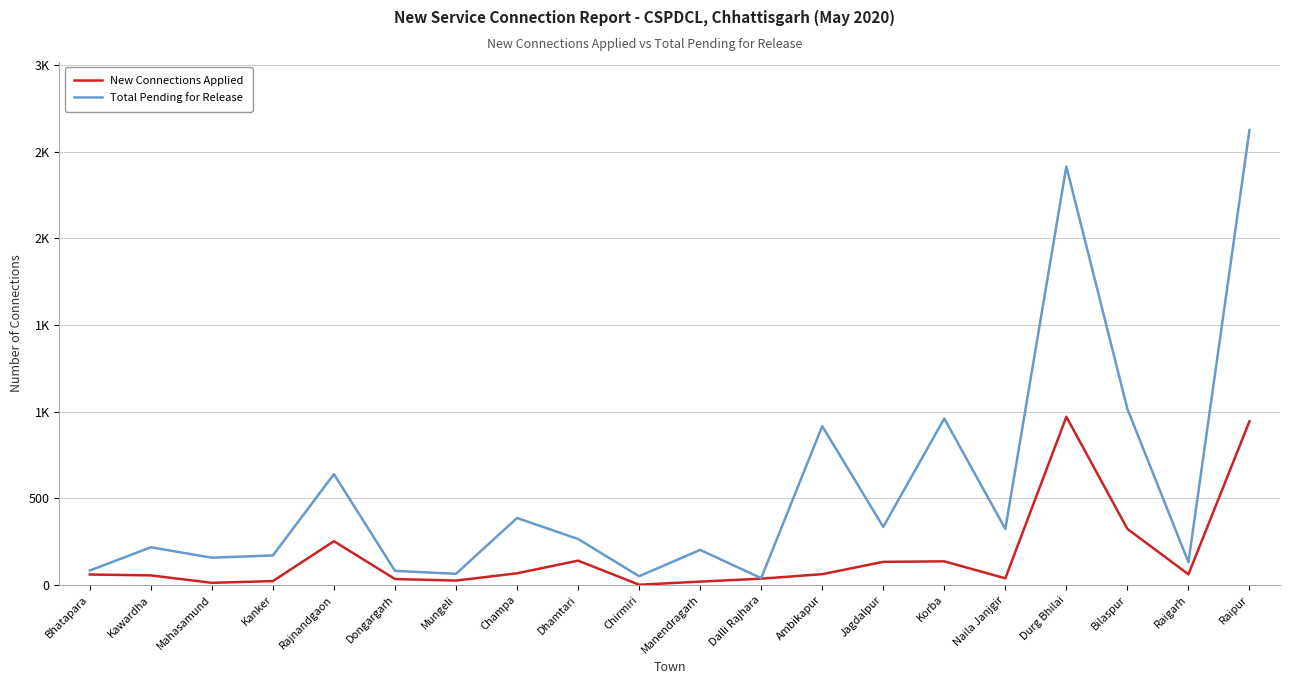

What are all the series names shown in the legend?

New Connections Applied, Total Pending for Release